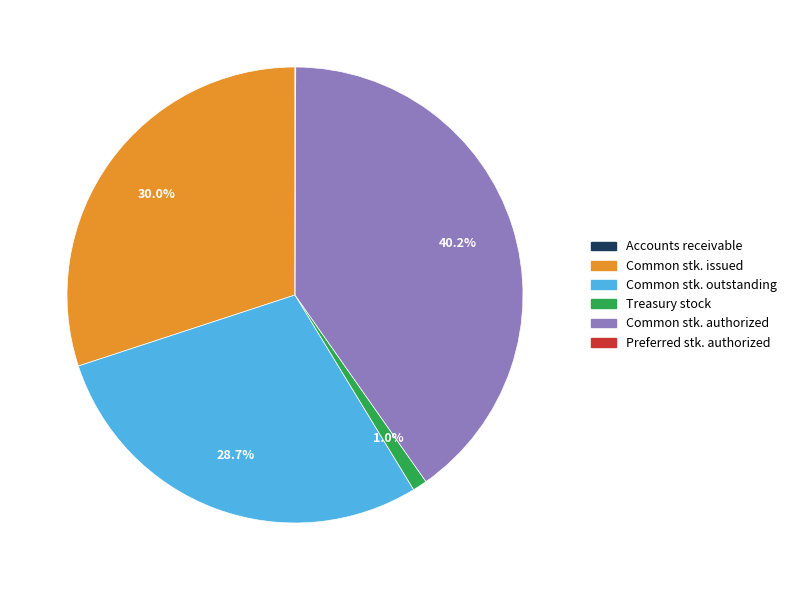

Does any single category account for the majority?

No